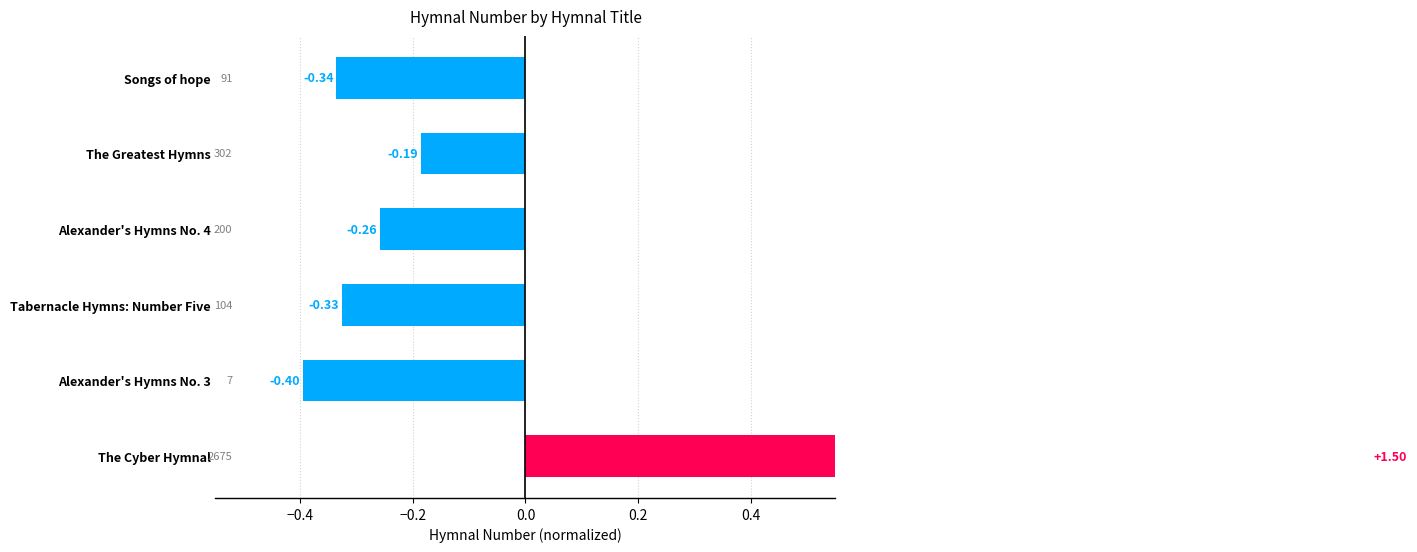

Which has a higher value, The Greatest Hymns or Alexander's Hymns No. 4?

The Greatest Hymns